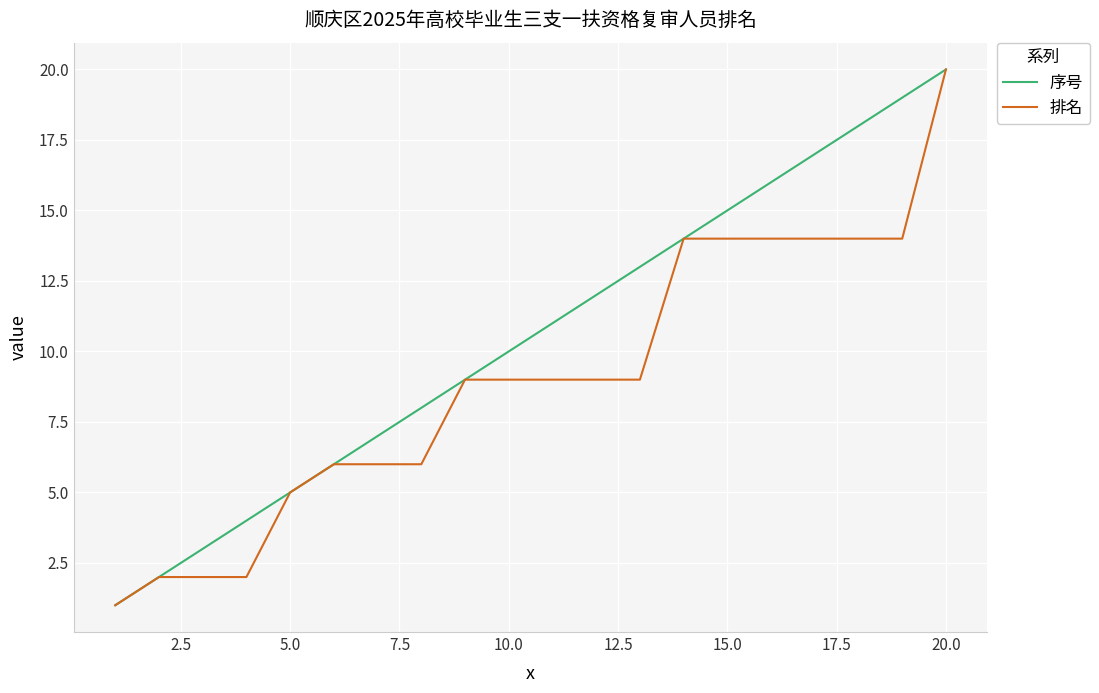

What is the greatest value displayed?

20